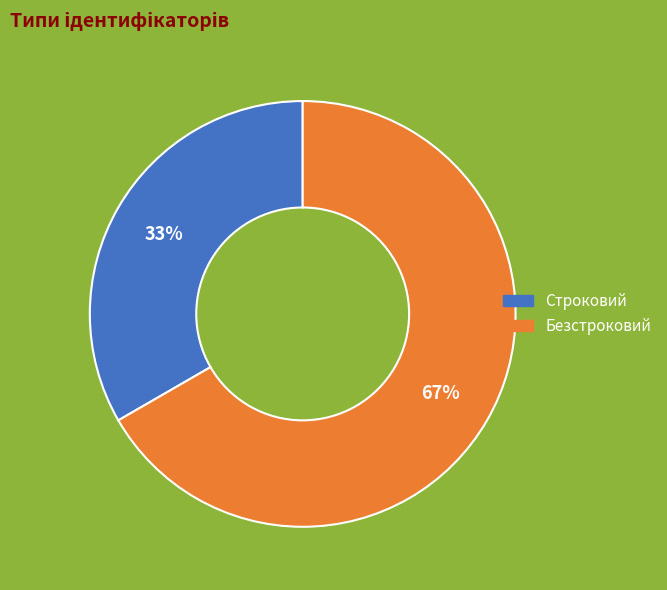

Which category accounts for the majority?

Безстроковий